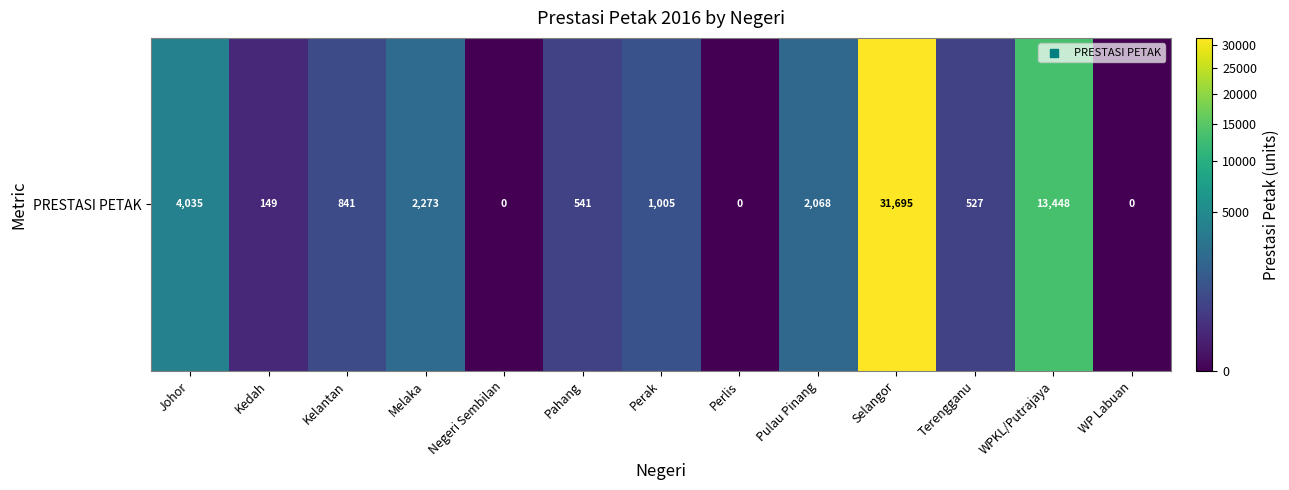

Count the number of categories in the chart.

13